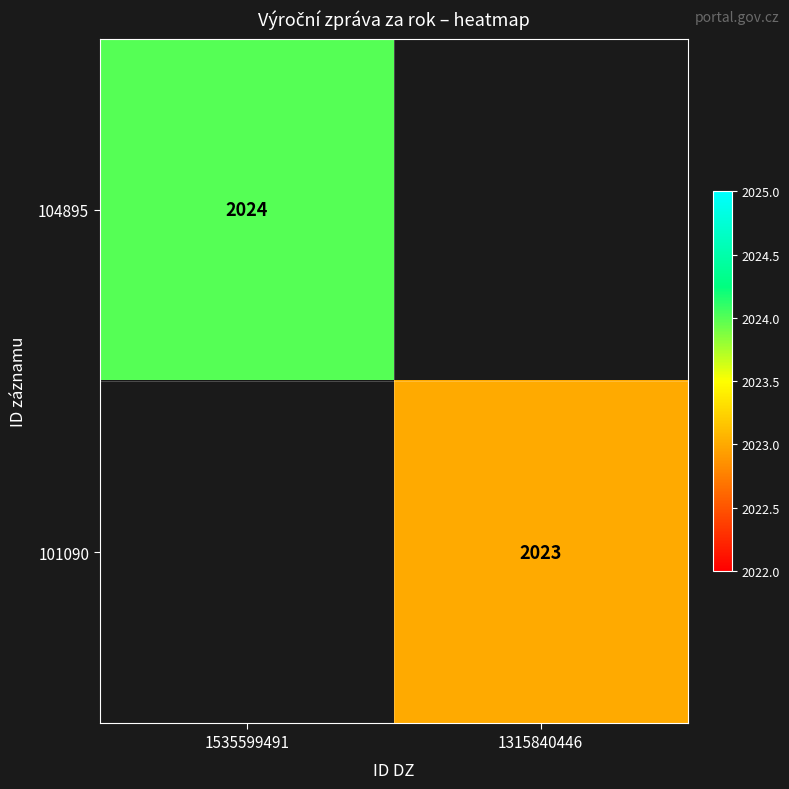

The 104895 series shows 2024 at 1535599491. True or false?

True